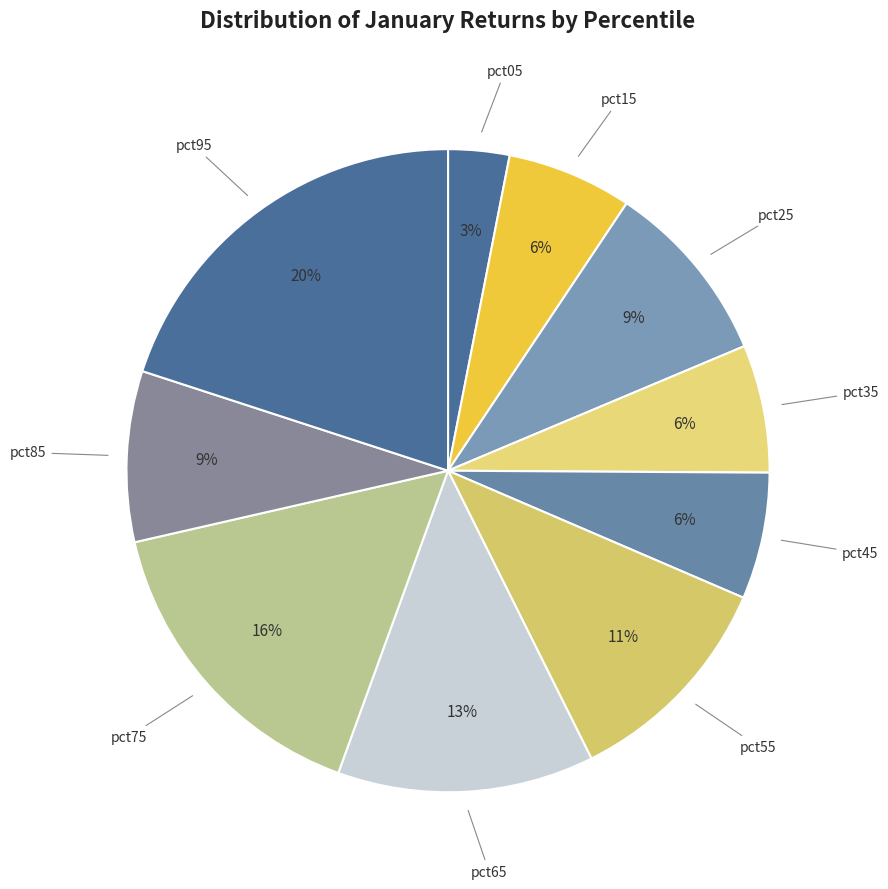

To the nearest percent, what is the average slice percentage?

10%